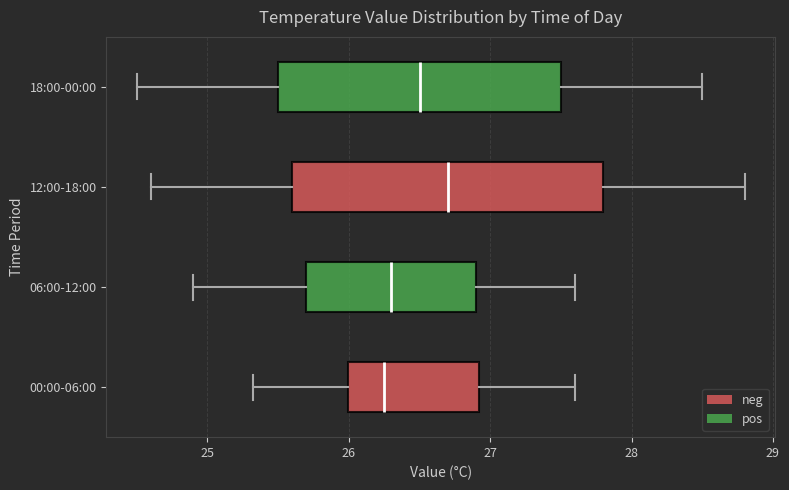

Reading bottom to top, transcribe this box plot: for each box, give where its median line is, the range the box spans, and where its two whiskers end, as read against the x-axis. The values are not printed on the chart, so give them approximately, as read against the axis.

00:00-06:00: median 26.3, box 26.0 to 26.9, whiskers 25.3 to 27.6
06:00-12:00: median 26.3, box 25.7 to 26.9, whiskers 24.9 to 27.6
12:00-18:00: median 26.7, box 25.6 to 27.8, whiskers 24.6 to 28.8
18:00-00:00: median 26.5, box 25.5 to 27.5, whiskers 24.5 to 28.5